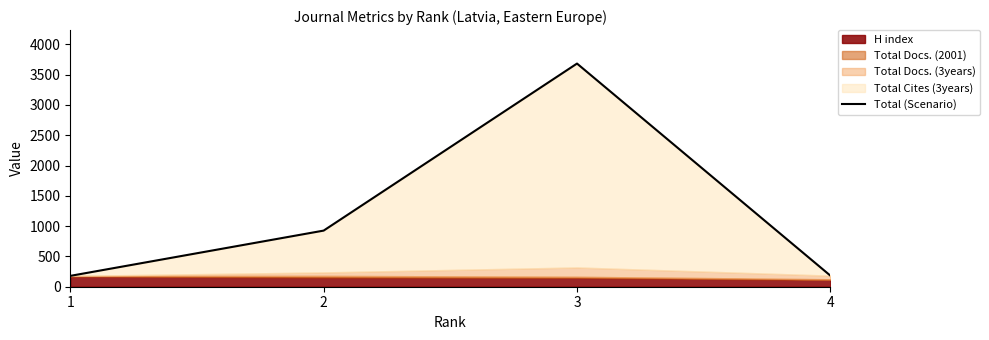

True or false: there are more than 2 points higher than both neighbors.

False